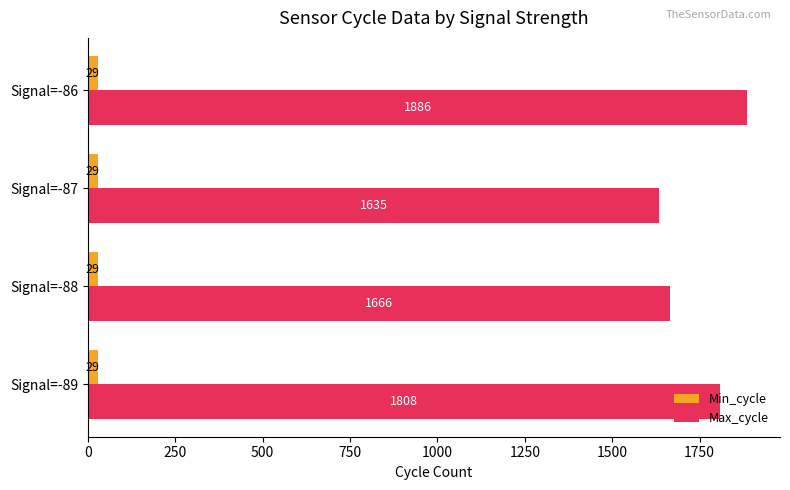

At which label is Max_cycle closest to 1760?

Signal=-89